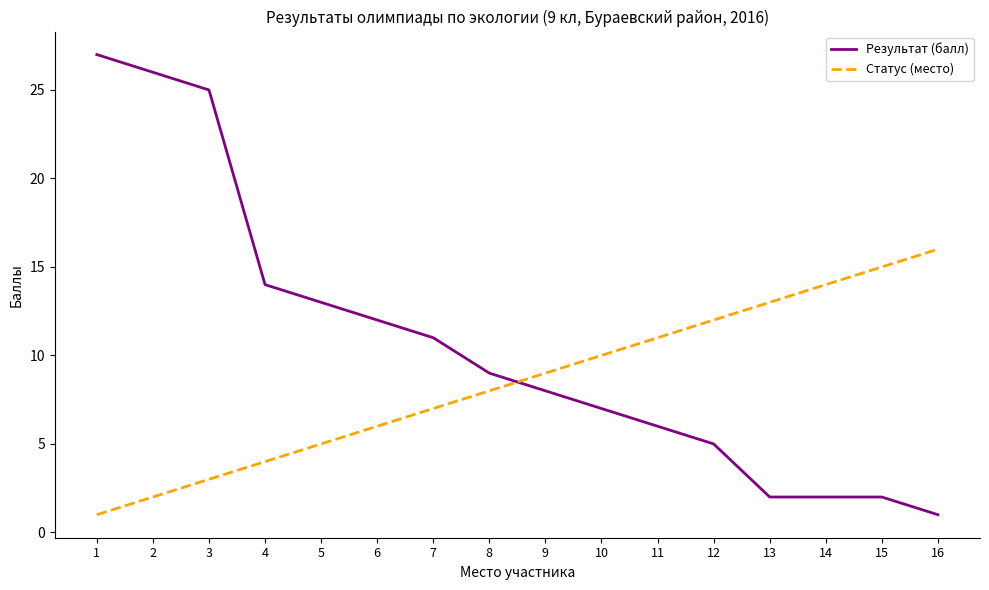

True or false: Статус (место) has more than 2 points higher than both neighbors.

False